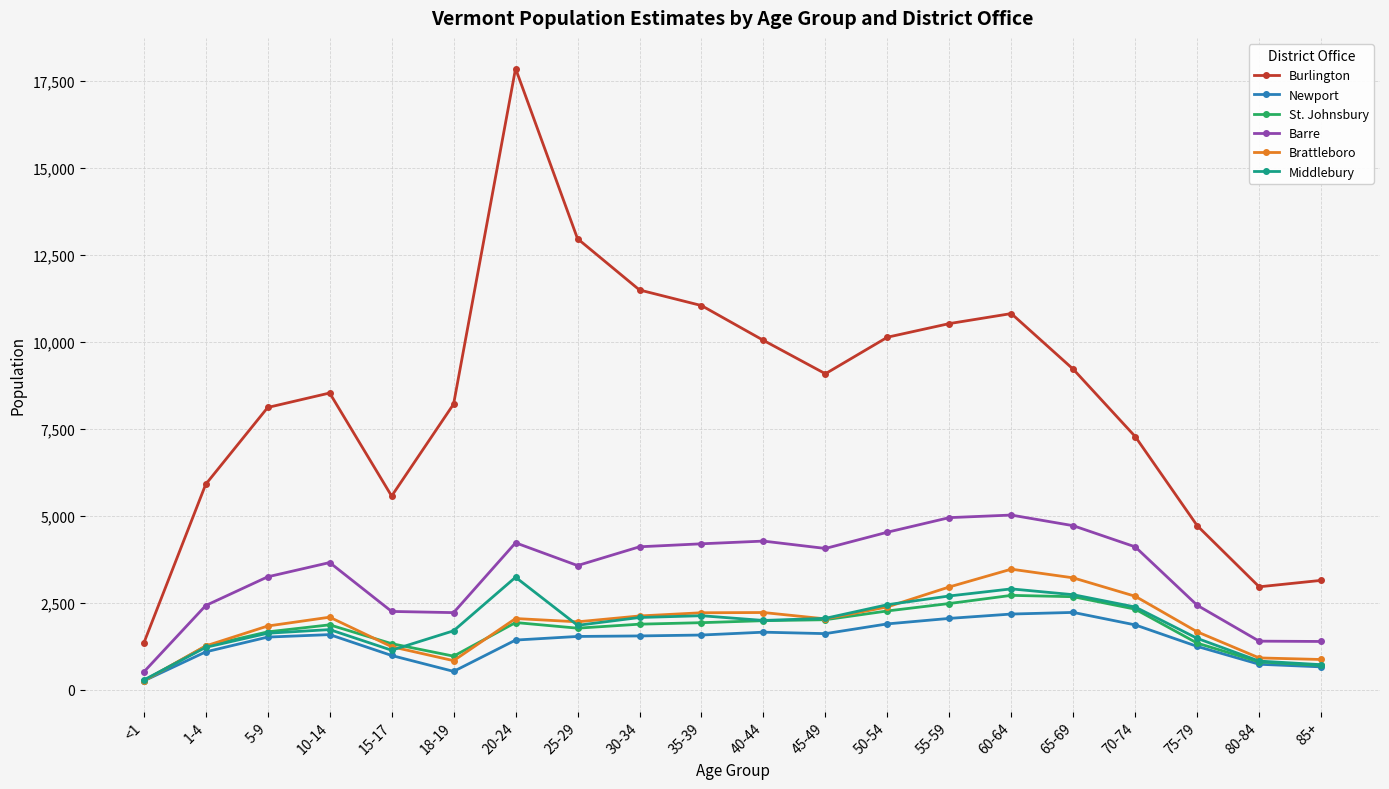

At which category is the sum across all series the highest?

20-24